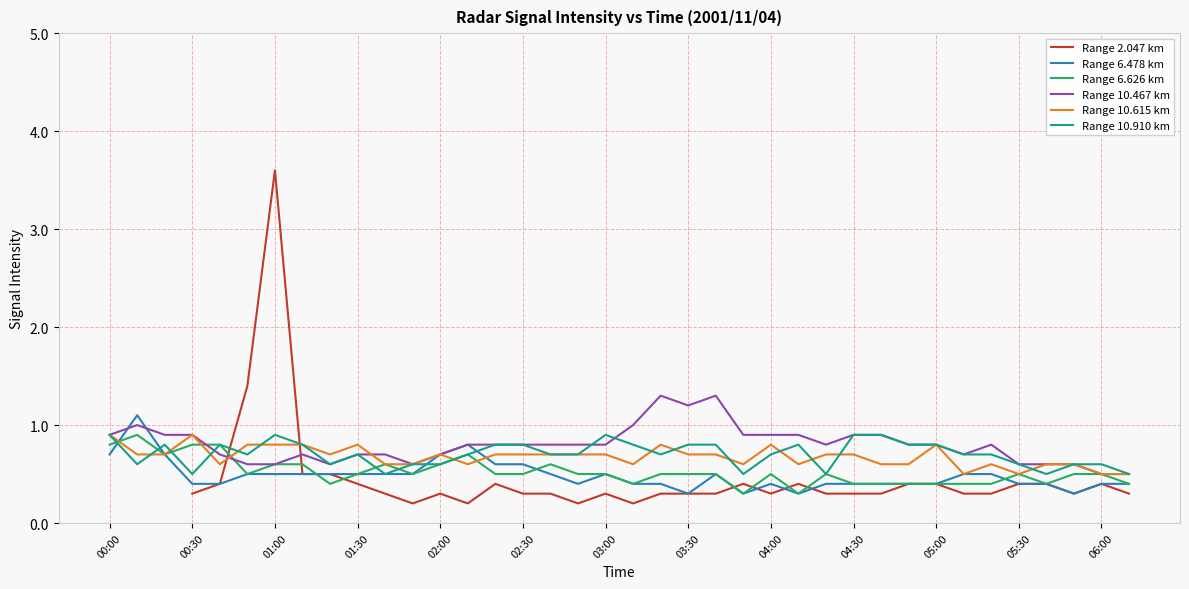

List the series in order of their peak value, highest first.

Range 2.047 km, Range 10.467 km, Range 6.478 km, Range 6.626 km, Range 10.615 km, Range 10.910 km